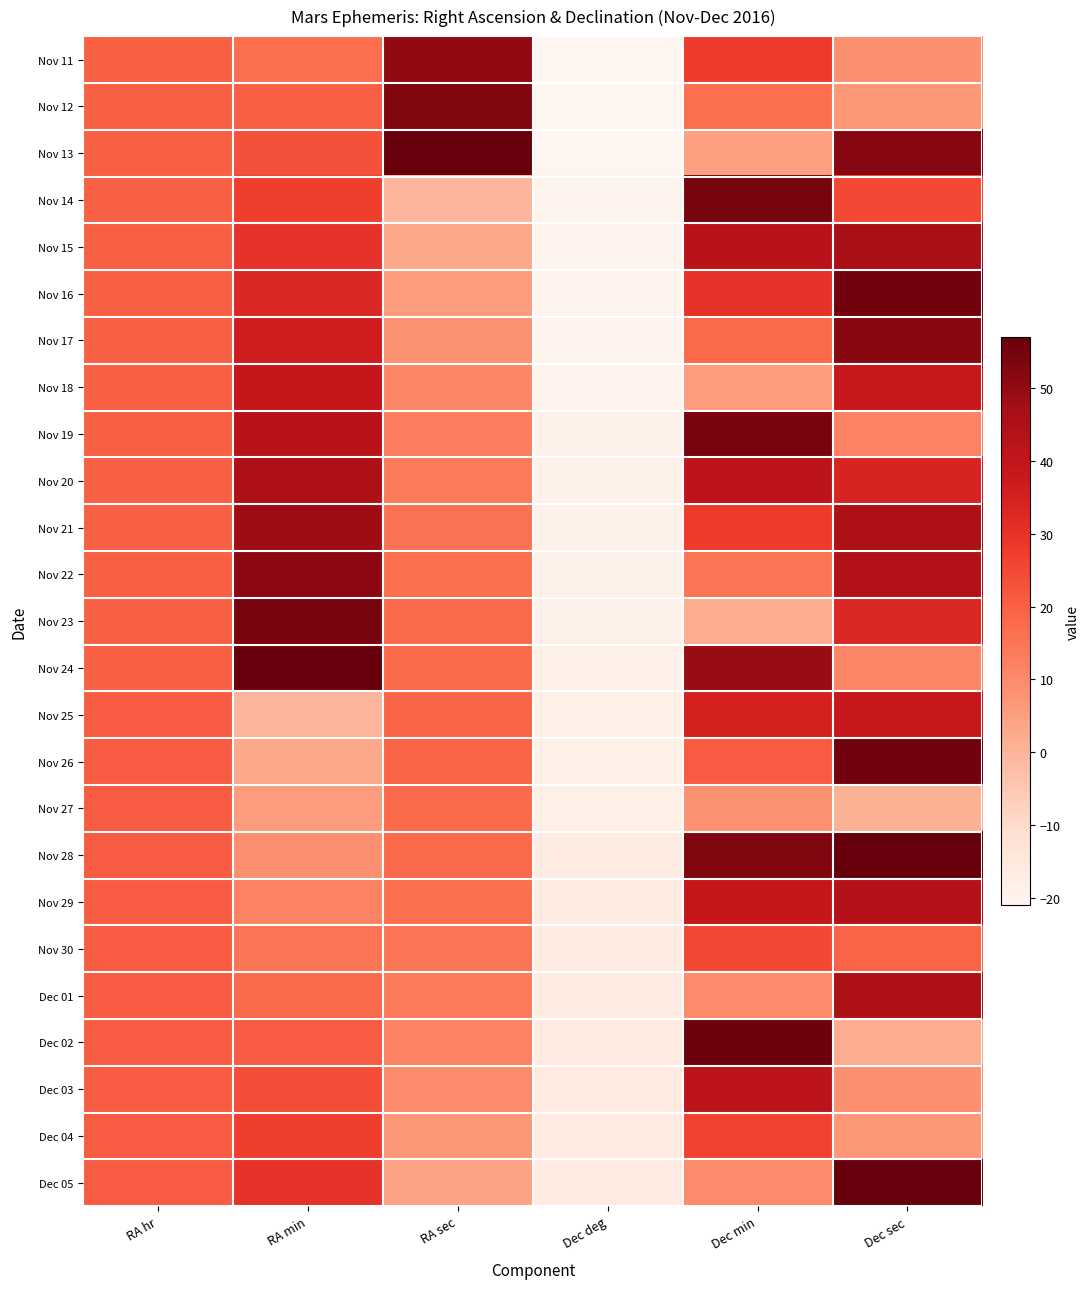

Count the number of categories in the chart.

6